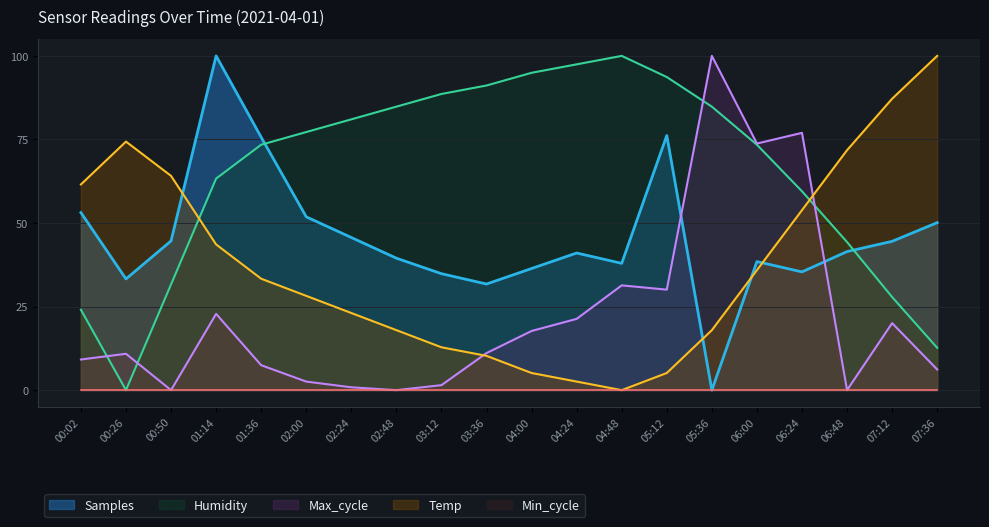

How many lines are shown in the chart?

5